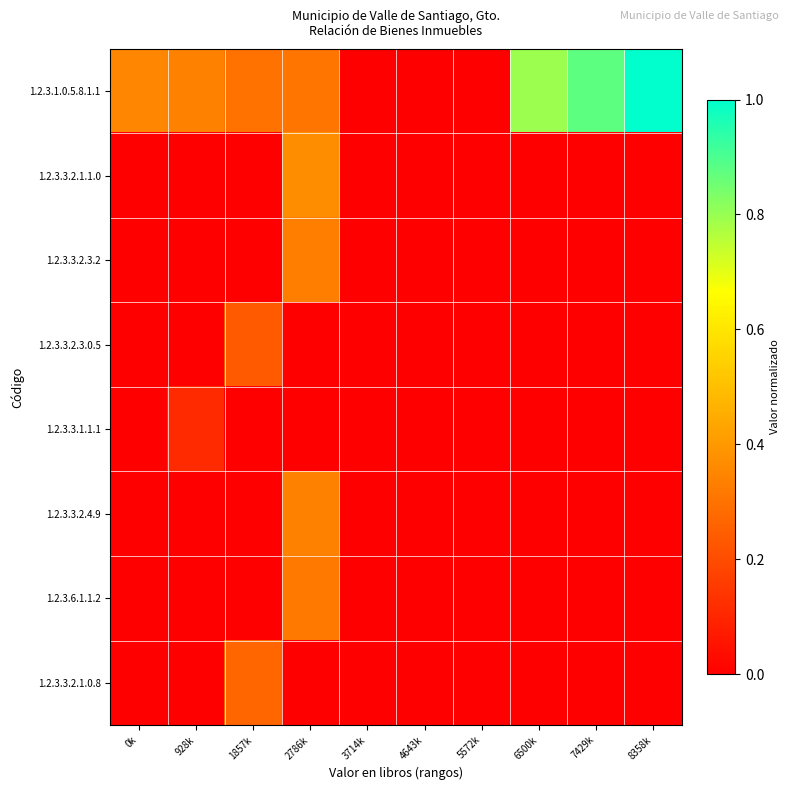

List the series in order of their peak value, highest first.

1.2.3.1.0.5.8.1.1, 1.2.3.3.2.1.1.0, 1.2.3.3.2.4.9, 1.2.3.3.2.3.2, 1.2.3.6.1.1.2, 1.2.3.3.2.1.0.8, 1.2.3.3.2.3.0.5, 1.2.3.3.1.1.1